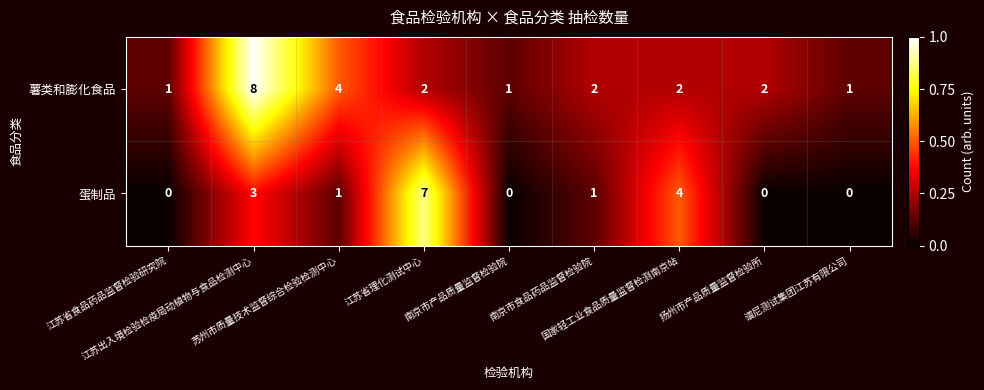

List the series in order of their overall mean, highest first.

薯类和膨化食品, 蛋制品